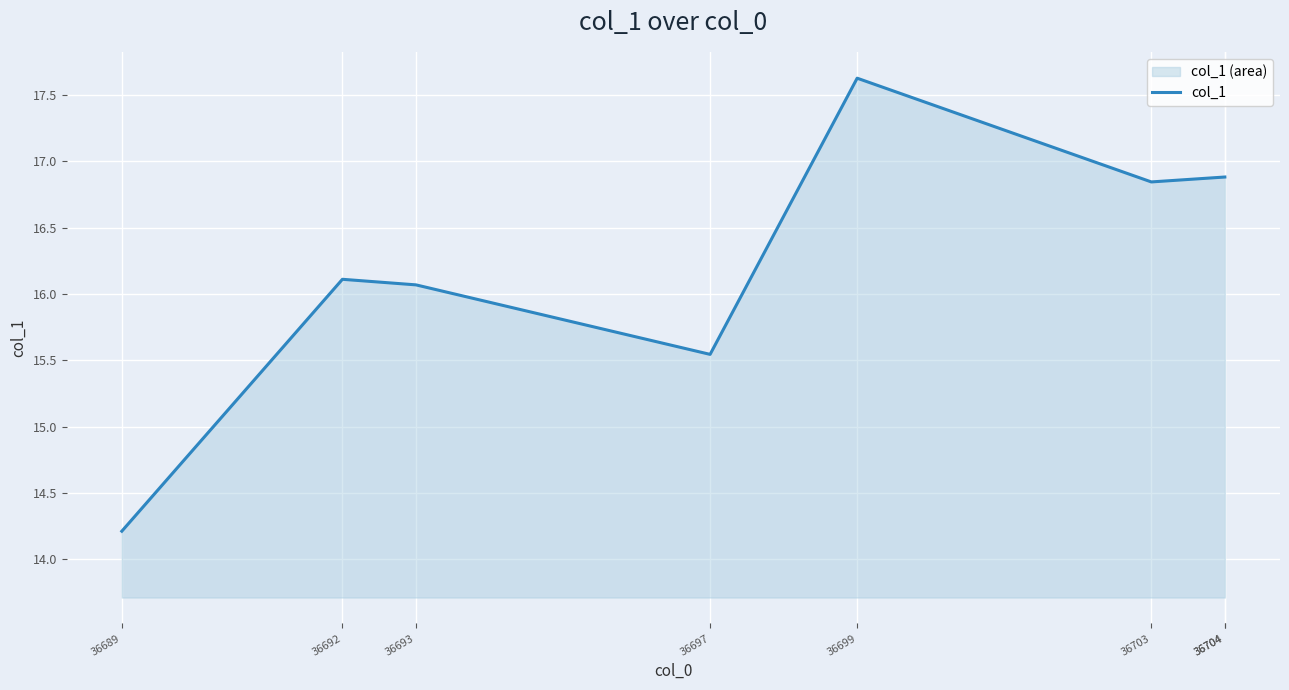

What is the average value?

16.3